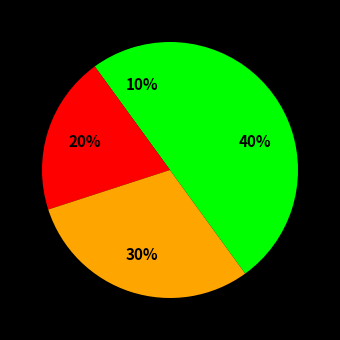

Count the number of slices in the pie.

4